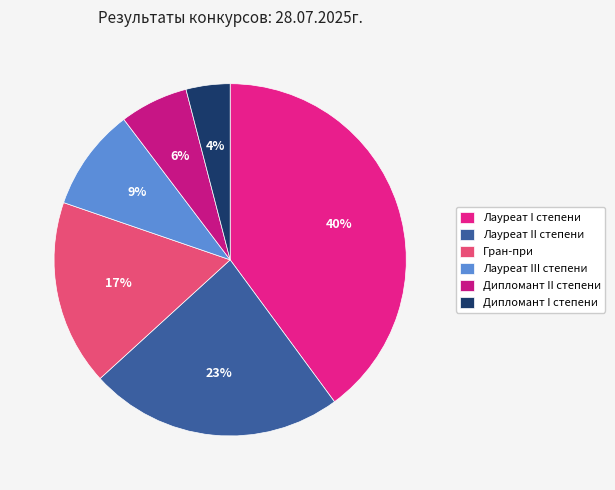

Count the number of slices in the pie.

6